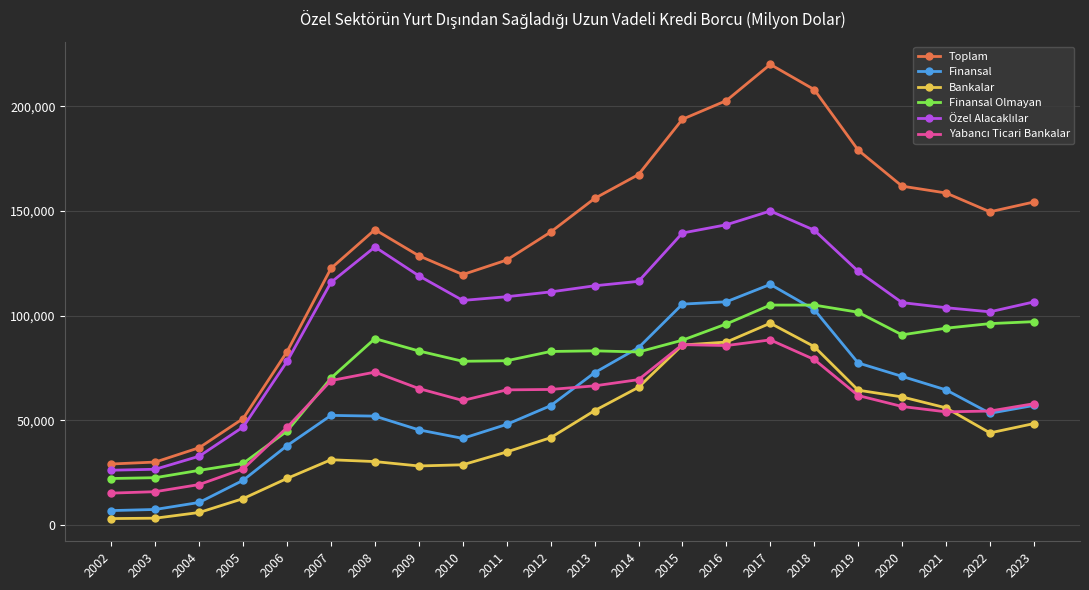

What is the value of the Finansal point at the 8th from the left?

45482